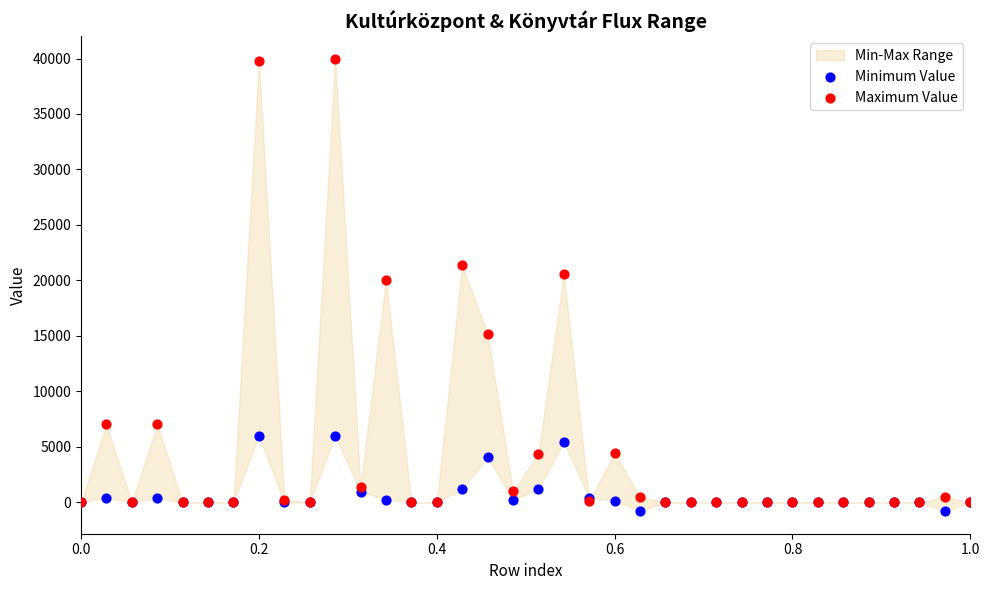

Across all series, what Y value is closest to 19585?

20040